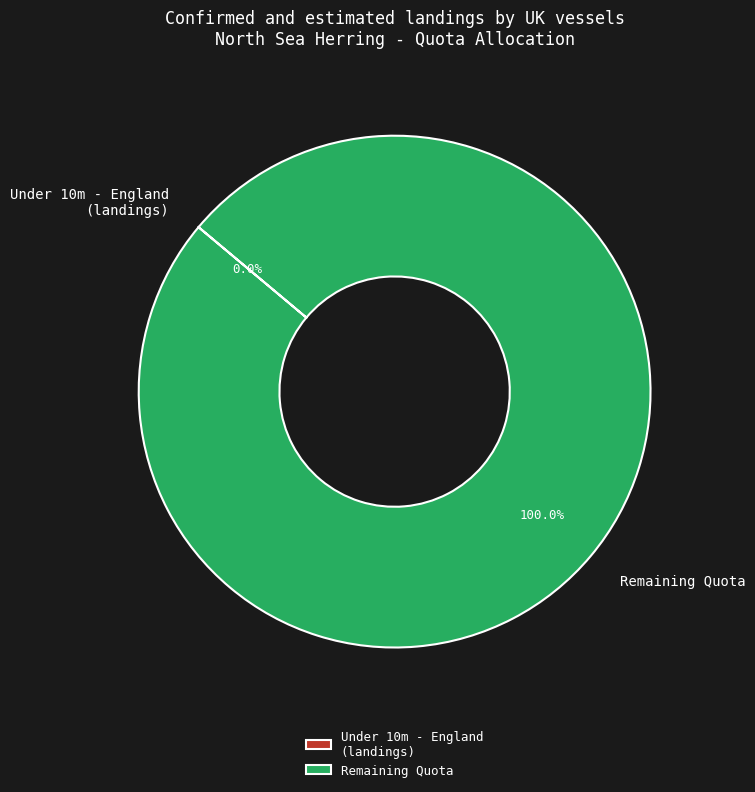

Which category has the biggest portion of the pie?

Remaining Quota